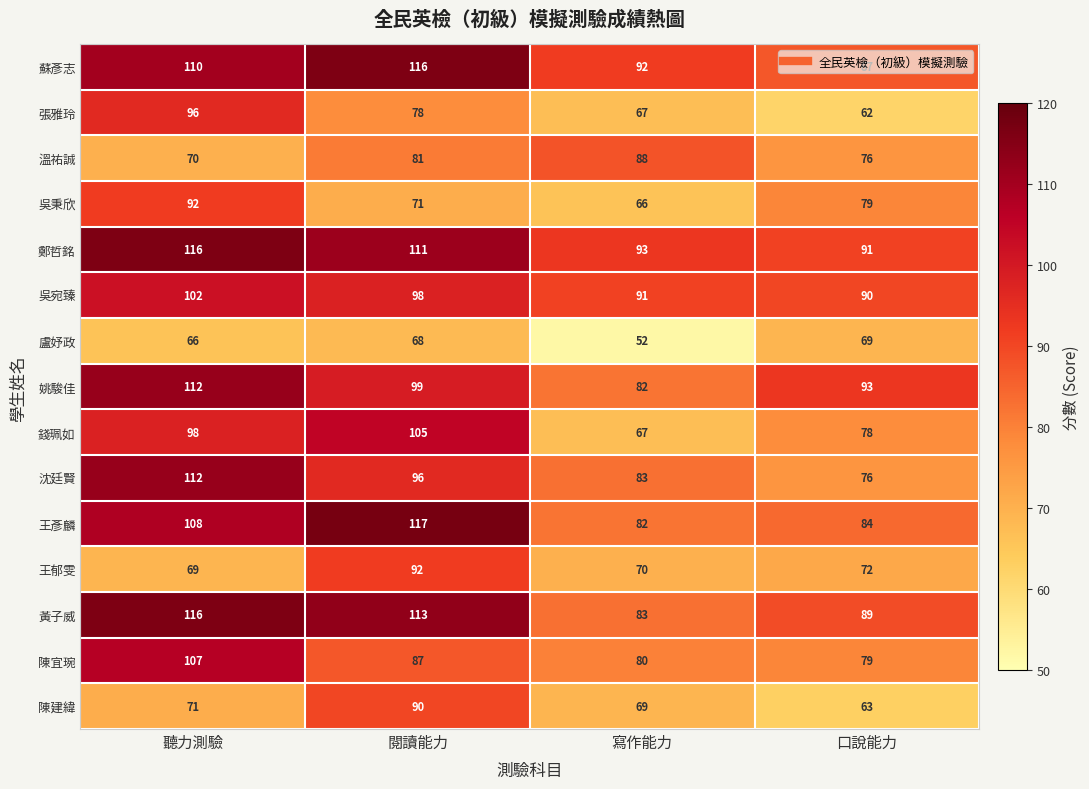

Rank the series at 閱讀能力 from lowest to highest value.

盧妤政, 吳秉欣, 張雅玲, 溫祐誠, 陳宜琬, 陳建緯, 王郁雯, 沈廷賢, 吳宛臻, 姚駿佳, 錢珮如, 鄭哲銘, 黃子威, 蘇彥志, 王彥麟